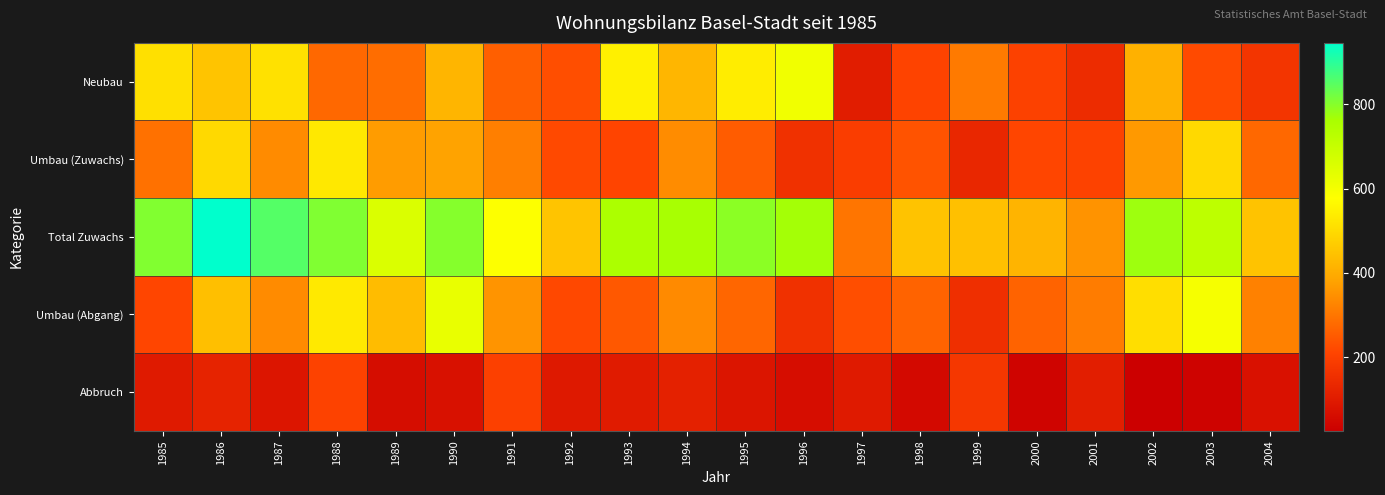

At which category is the sum across all series the highest?

1986